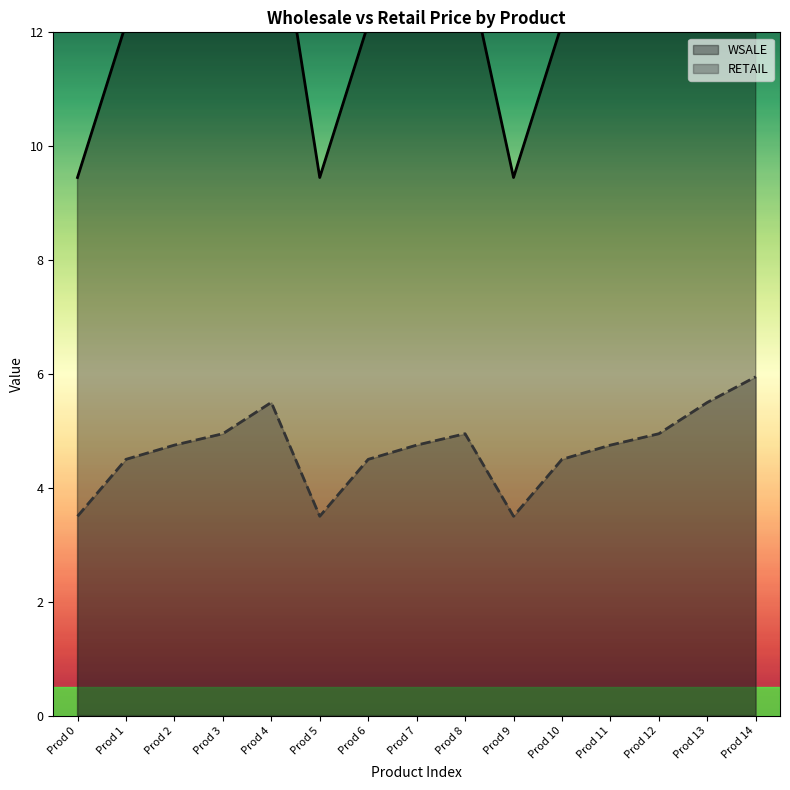

True or false: RETAIL and WSALE cross at least once.

False